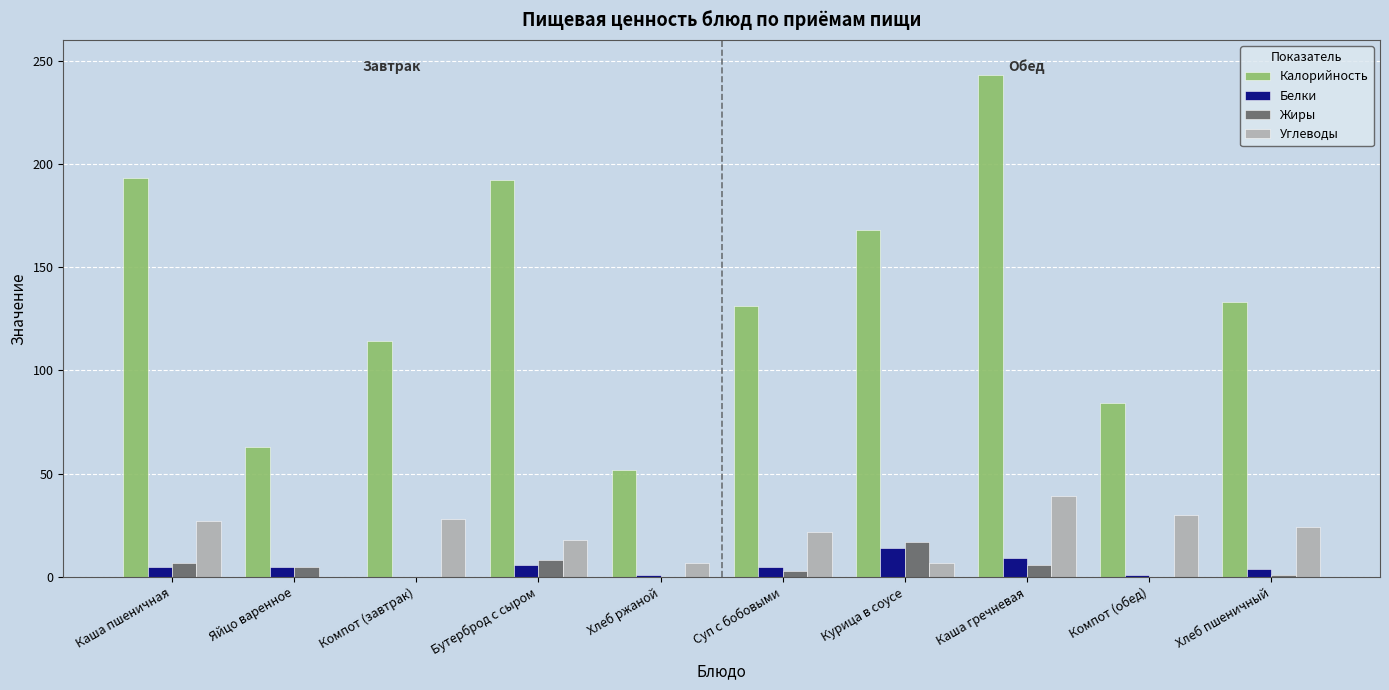

How many groups of bars are there?

10